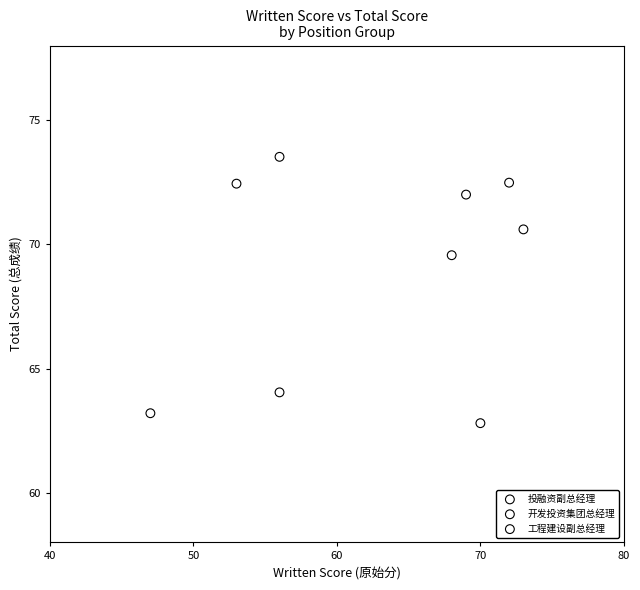

Which series contains the lowest Y value?

工程建设副总经理